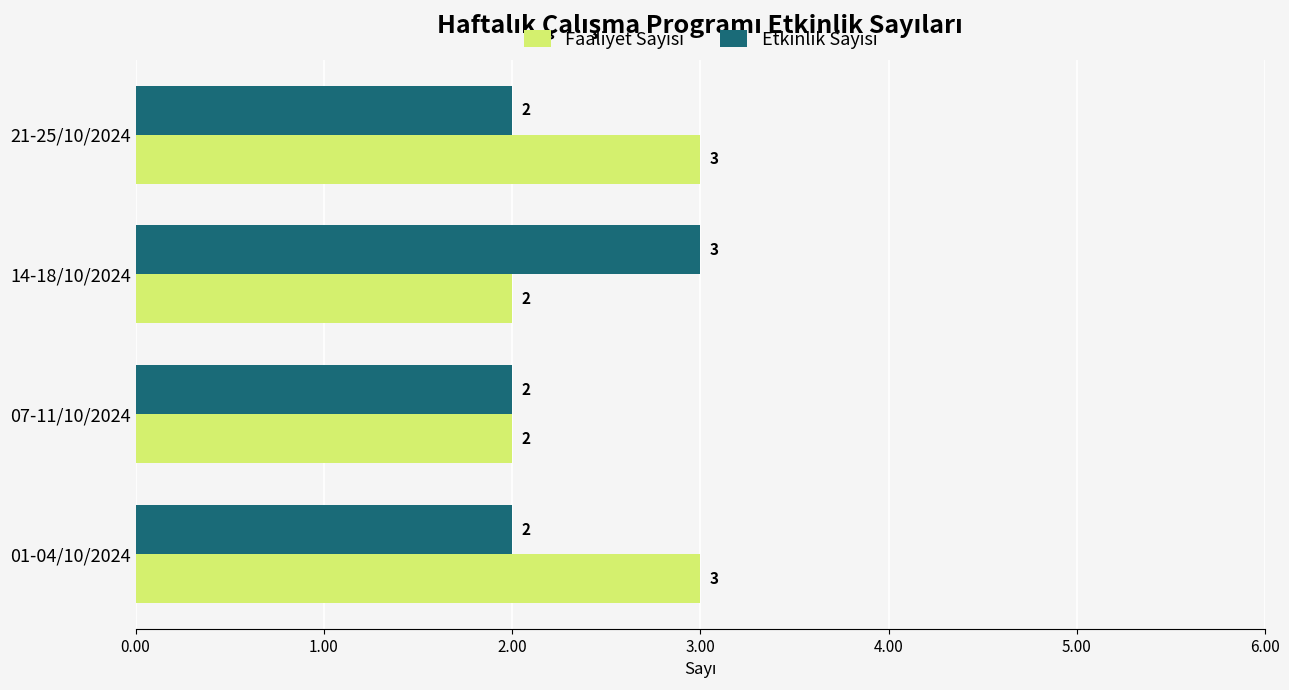

What is the total value across all series at 14-18/10/2024?

5